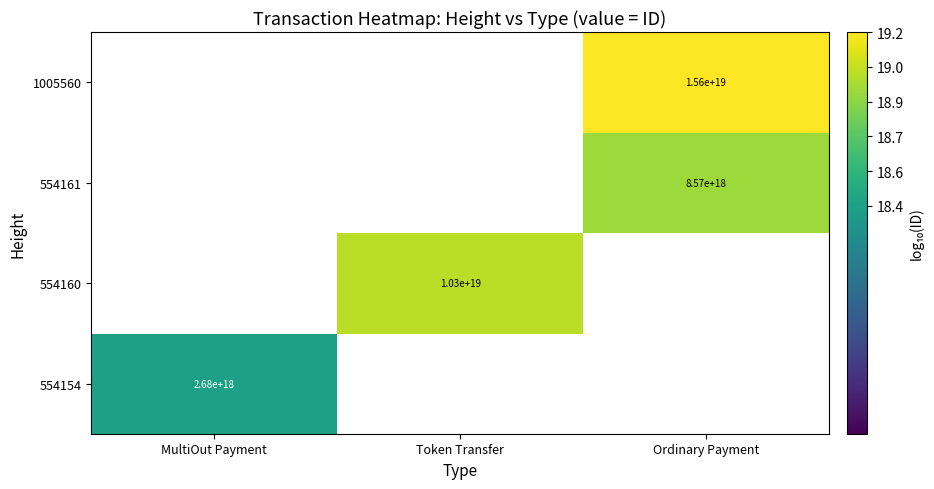

Is the value of 1005560 at Ordinary Payment greater than the value of 554160 at Token Transfer?

Yes